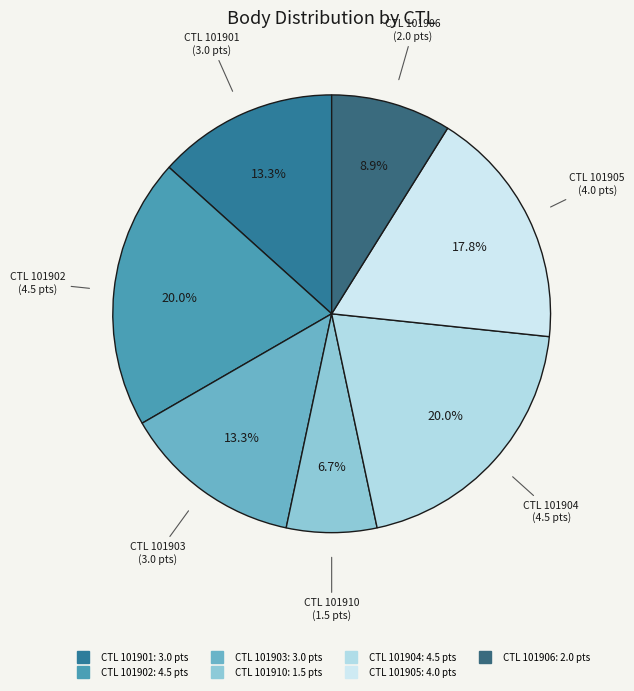

Count the number of slices in the pie.

7